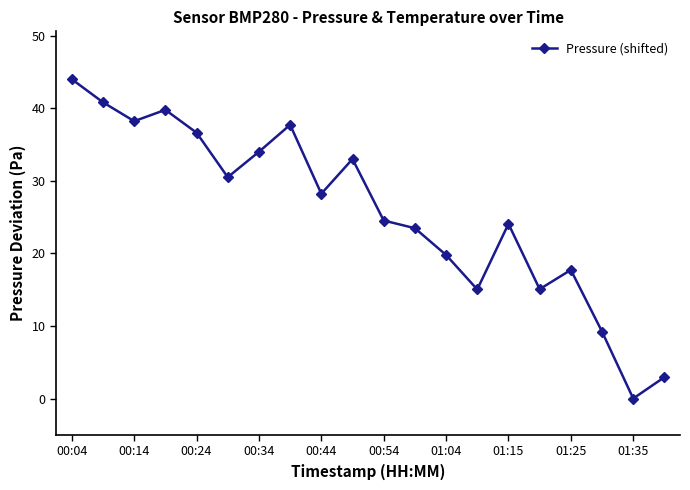

What is the value of the 1st point from the left?

44.0